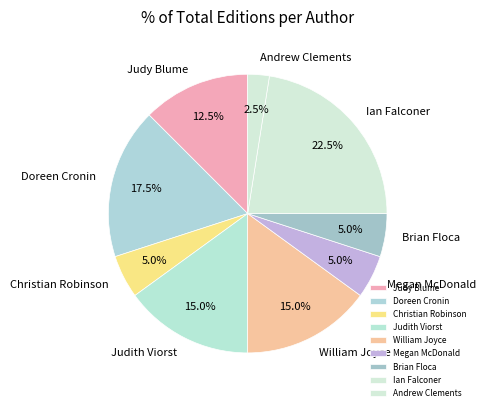

To the nearest percent, what is the difference between the largest and smallest slice percentages?

20%